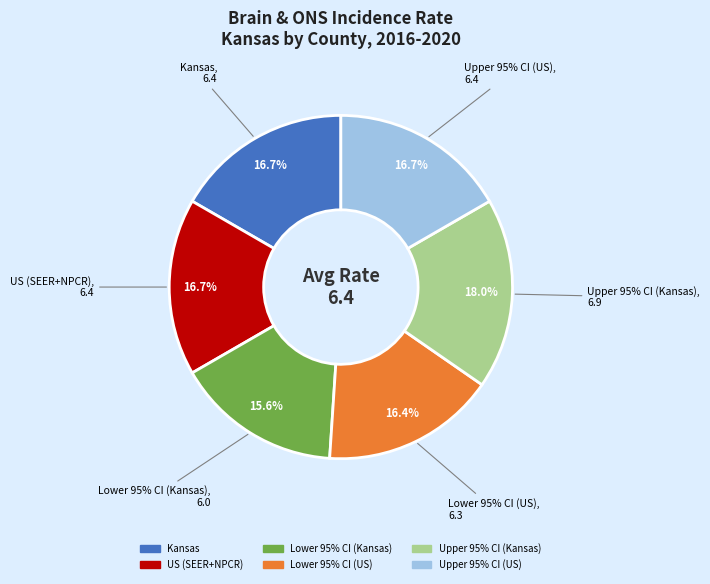

How many segments does this pie chart have?

6